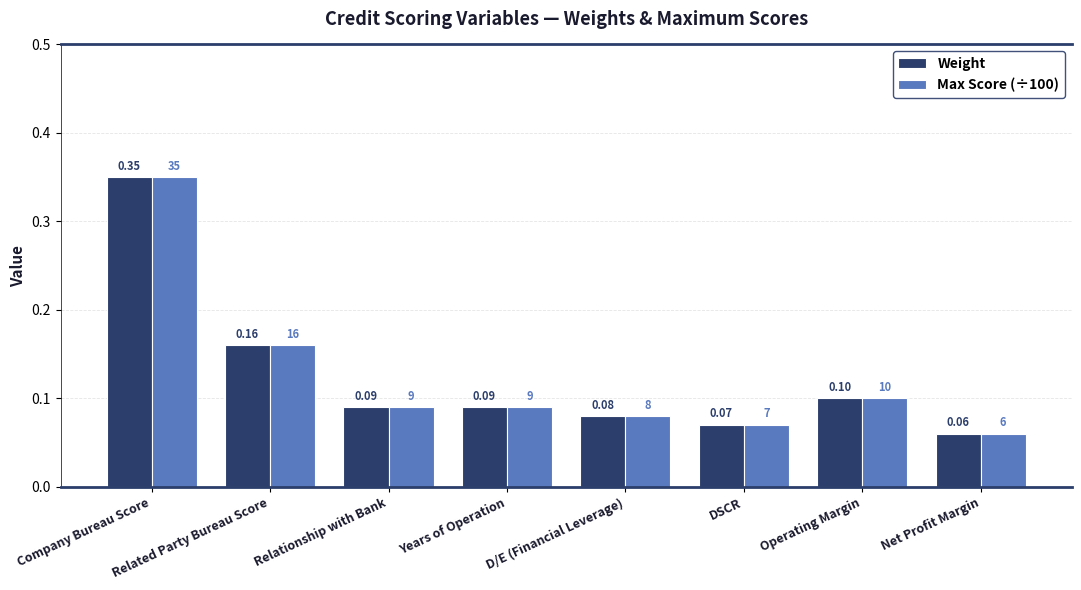

What is the sum of all Max Score (÷100) values?

1.0